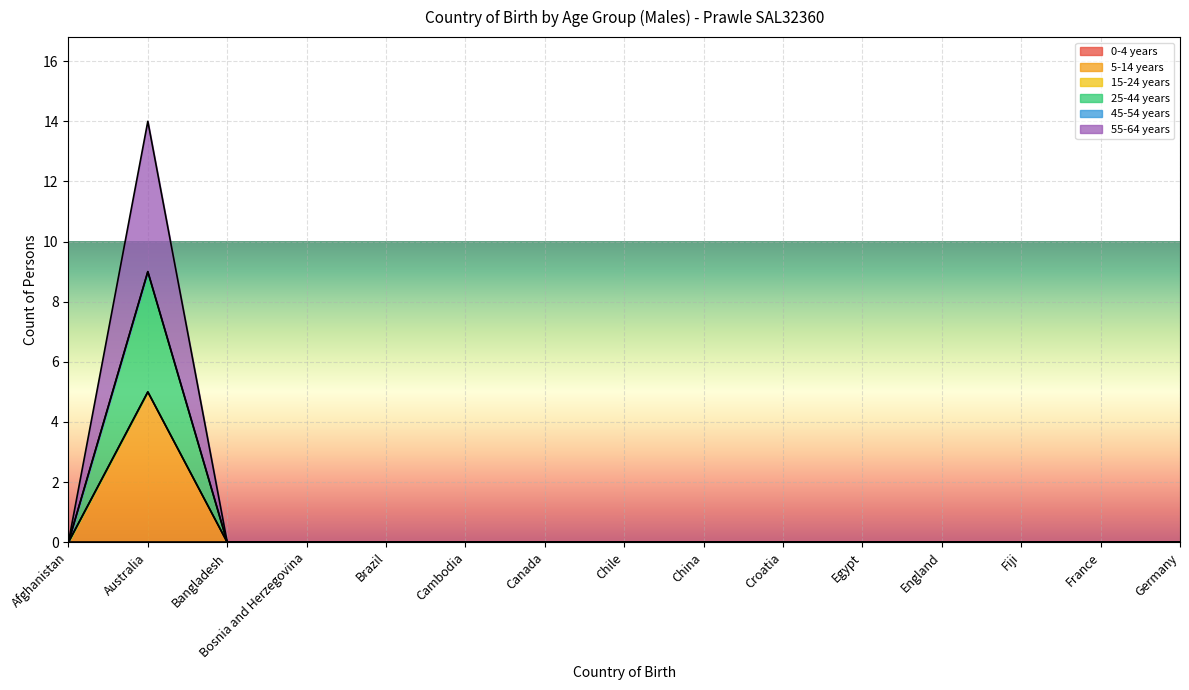

Rank the categories by 55-64 years value from highest to lowest.

Australia, Afghanistan, Bangladesh, Bosnia and Herzegovina, Brazil, Cambodia, Canada, Chile, China, Croatia, Egypt, England, Fiji, France, Germany